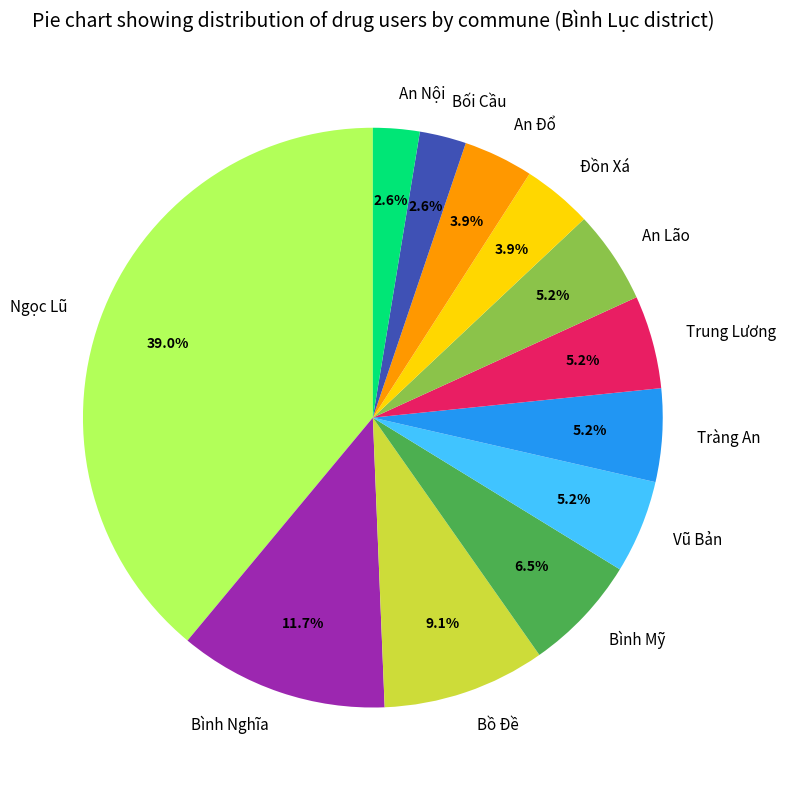

Between Bối Cầu and An Lão, which is larger?

An Lão